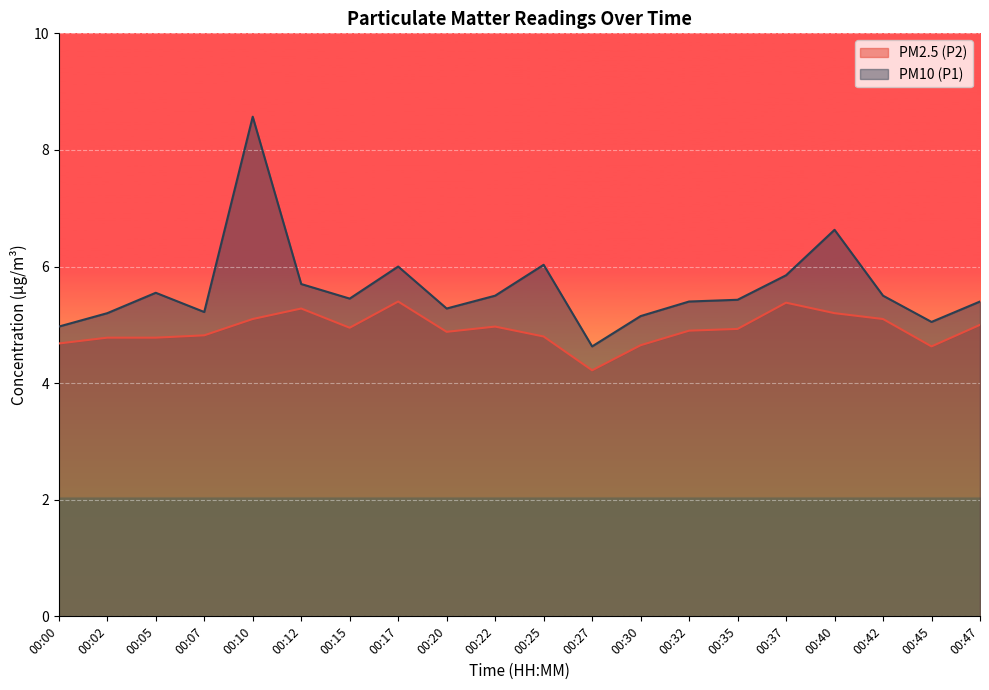

True or false: PM10 (P1) and PM2.5 (P2) cross at least once.

False